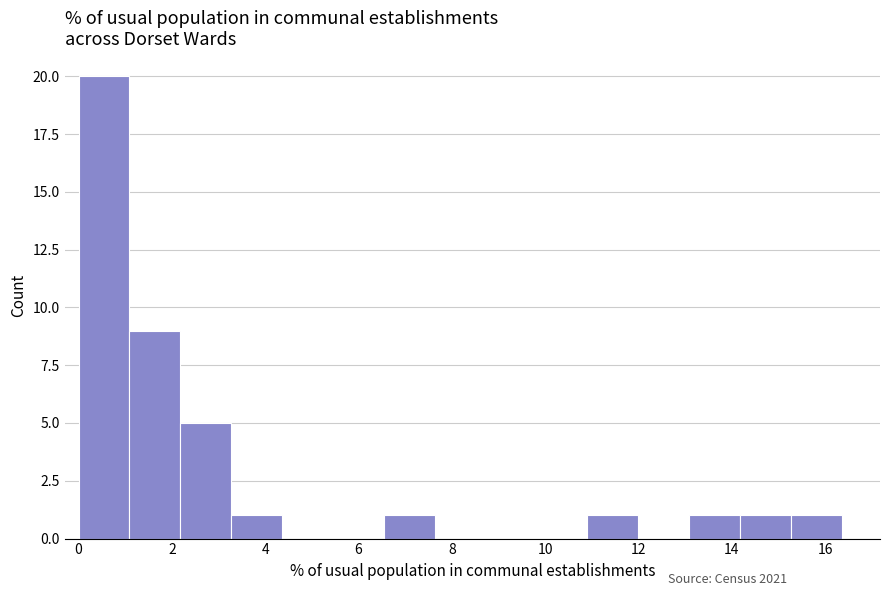

What is the height of the bar covering 11.0 to 12.0 on the x-axis? Neither the bar edges nor the heights are printed on the chart, so give them approximately, as read against the axes.

1